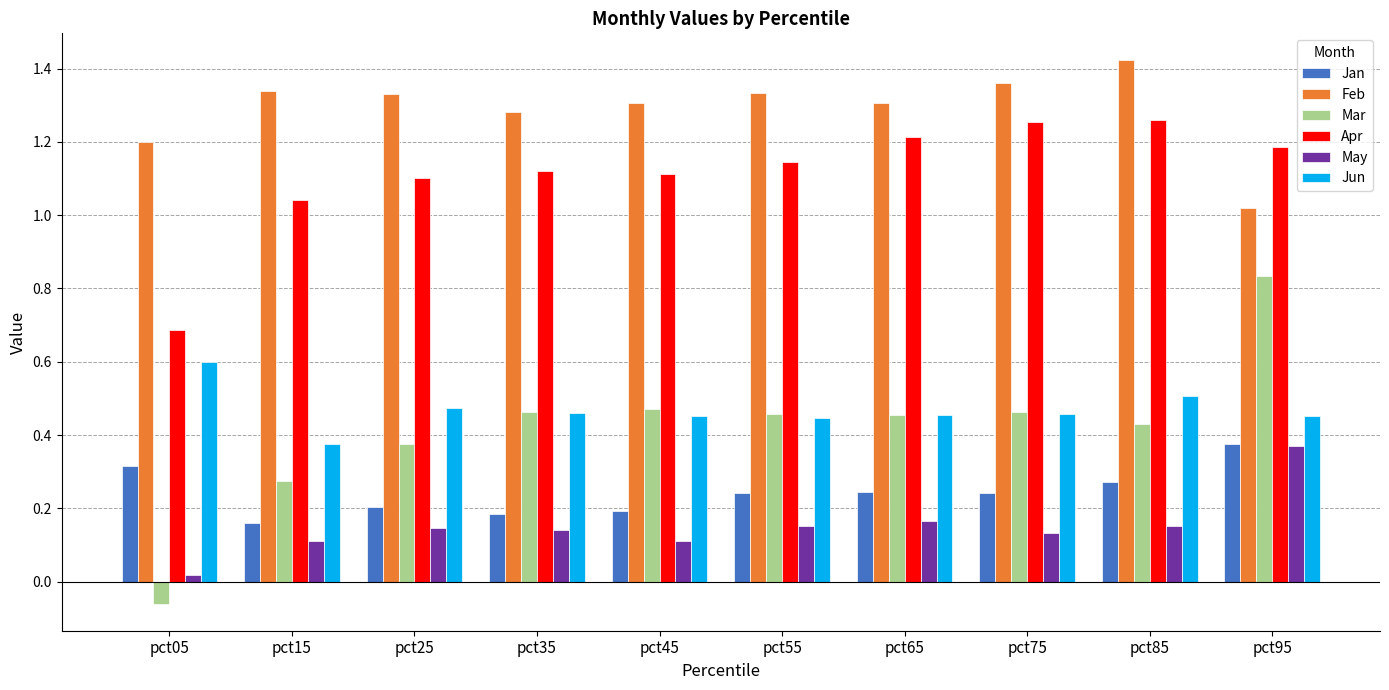

At which label does Mar first exceed 0?

pct15